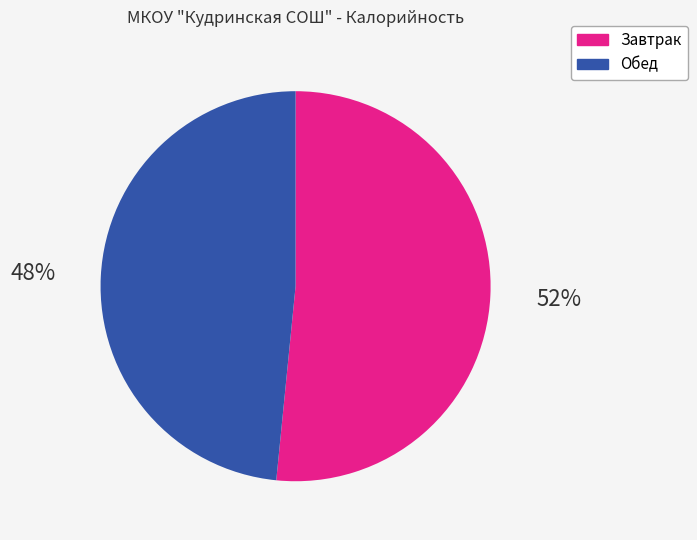

To the nearest percent, what is the average slice percentage?

50%